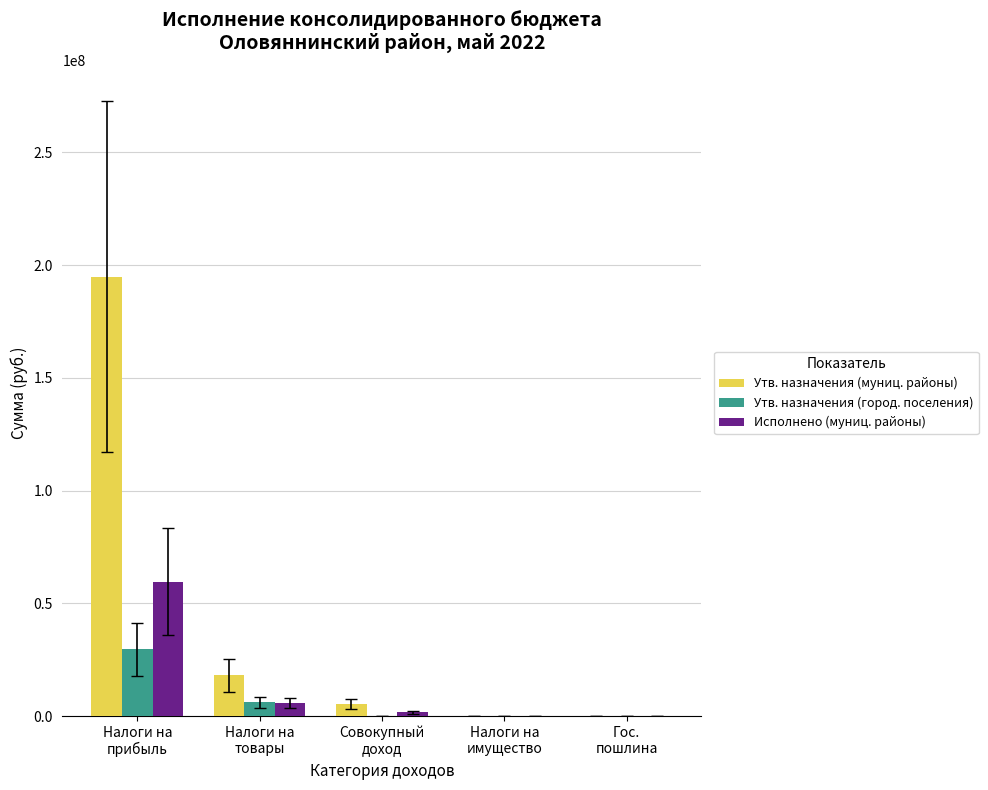

What is the sum of all Утв. назначения (муниц. районы) values?

218330600.0